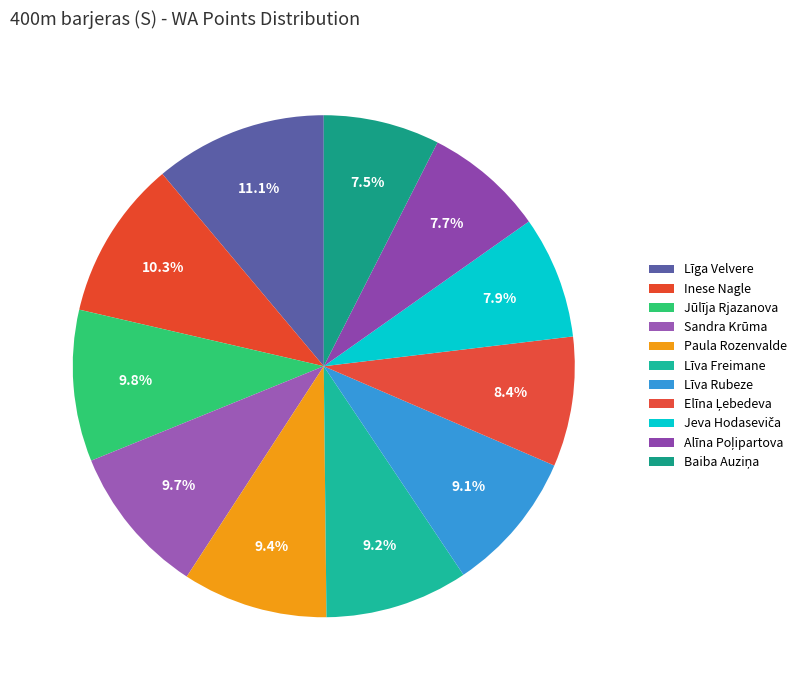

How many slices are in this pie chart?

11